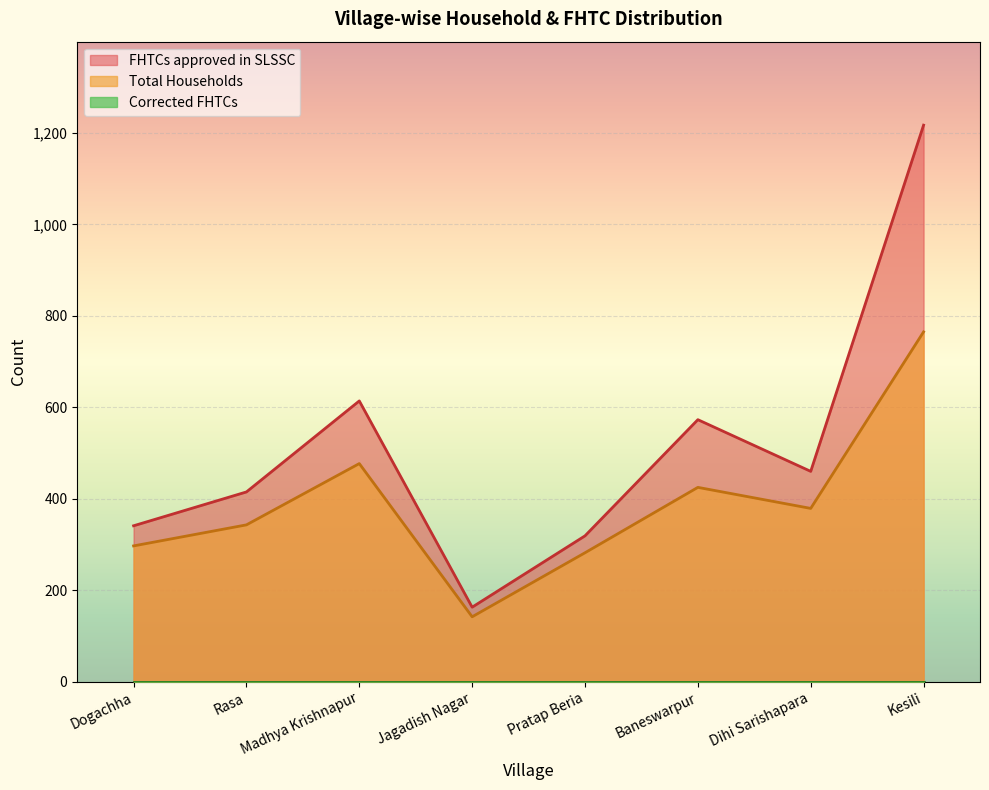

Does the chart display data point markers on the line(s)?

No